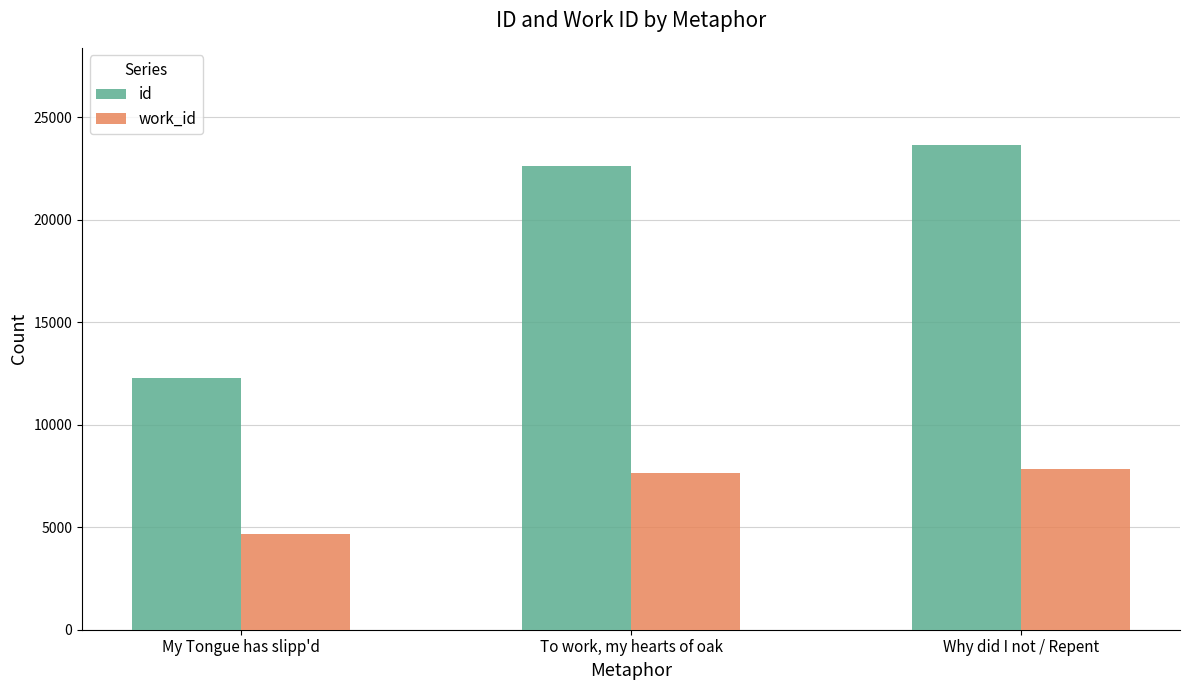

What are all the series names shown in the legend?

id, work_id